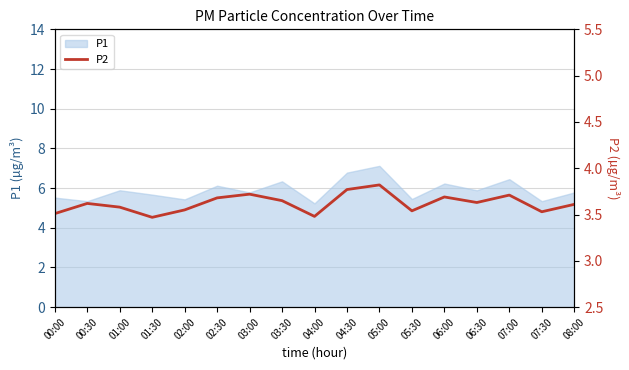

What position from the right is 07:30?

2